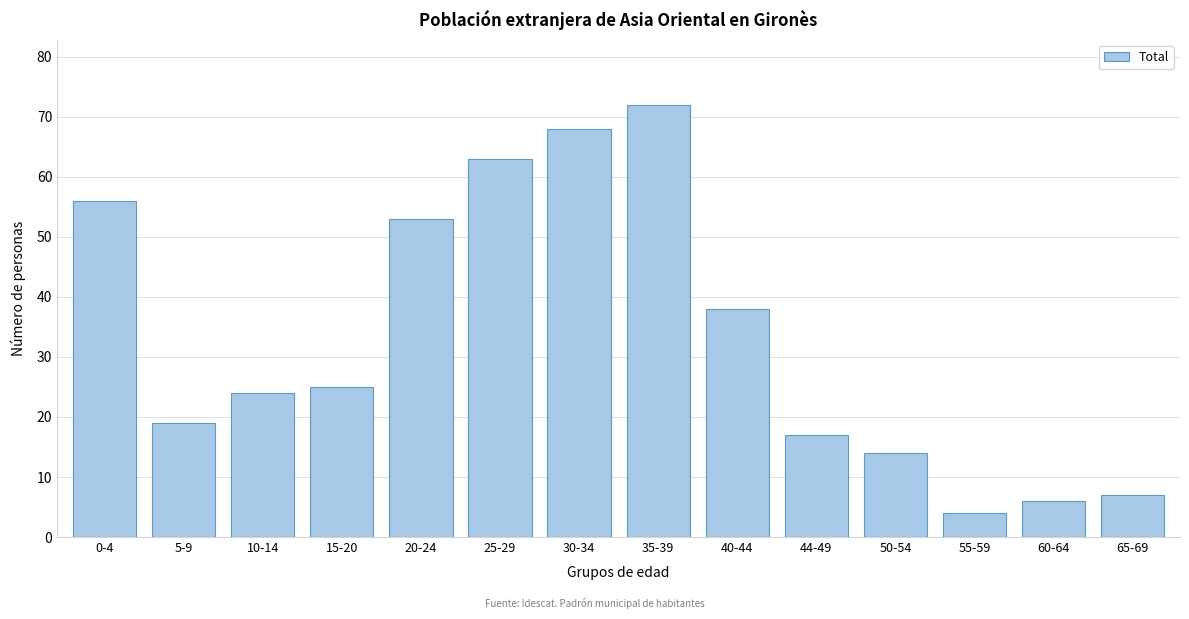

Reading right to left, list all the values displayed in this chart.

65-69=7	60-64=6	55-59=4	50-54=14	44-49=17	40-44=38	35-39=72	30-34=68	25-29=63	20-24=53	15-20=25	10-14=24	5-9=19	0-4=56